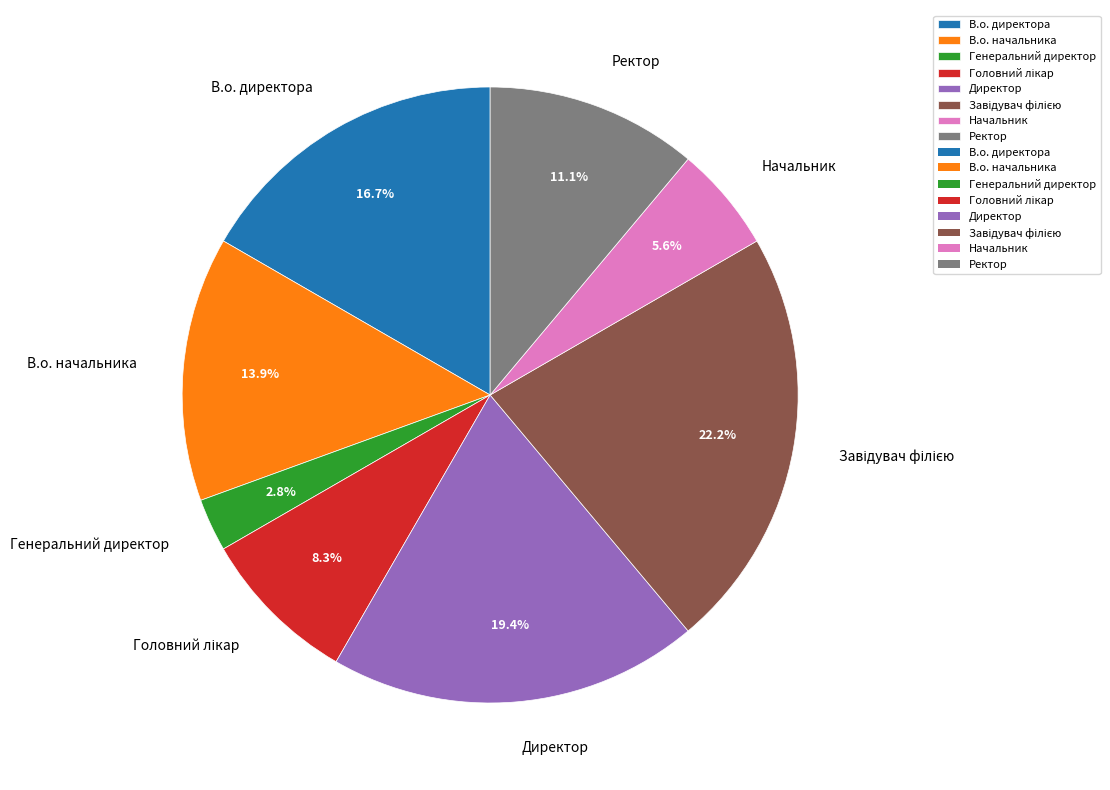

To the nearest percent, what percentage of the pie is Генеральний директор?

3%